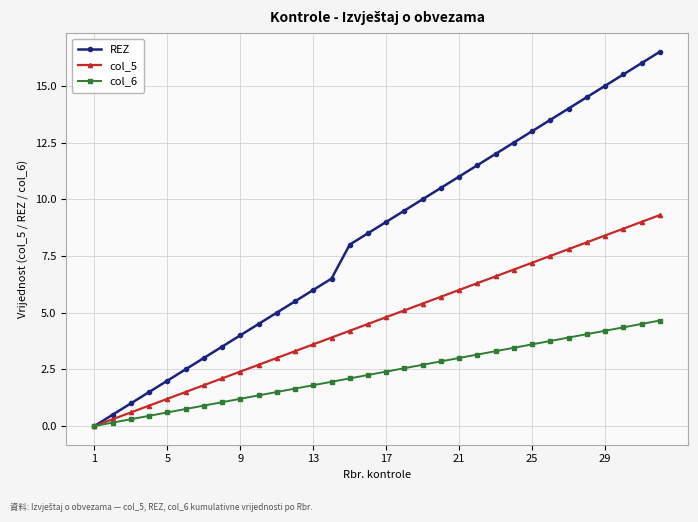

Which series has the largest total across all categories?

REZ